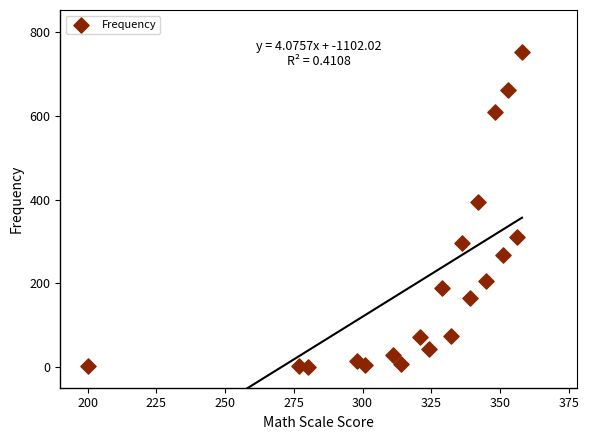

What is the range of Y values (max minus min)?

752